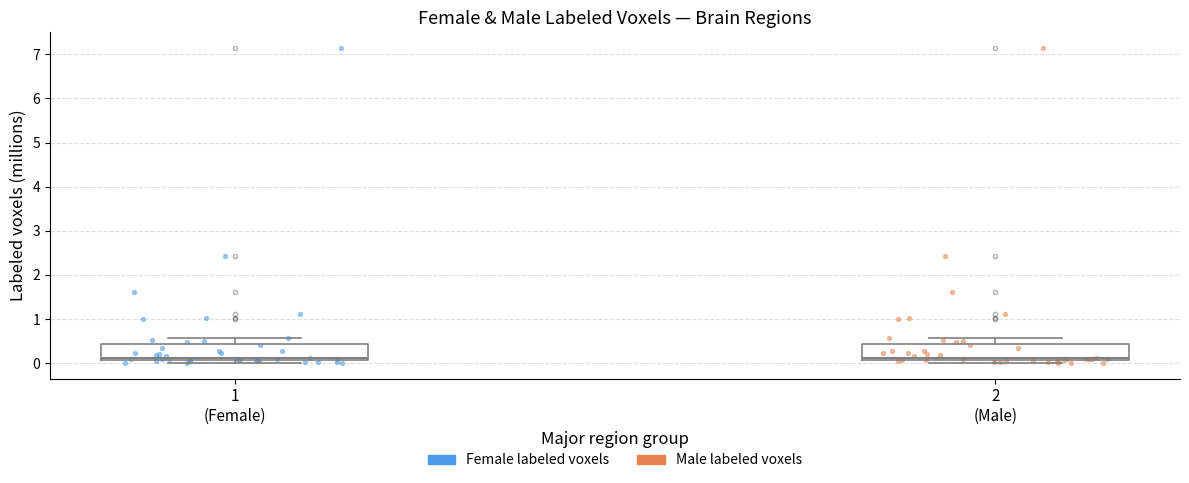

Reading left to right, read every box against the y-axis: the position of its median line, the range the box covers, and the ends of its whiskers. The values are not printed on the chart, so give them approximately, as read against the axis.

1 (Female): median 0.1 (just above the box's lower edge), box 0.1 to 0.4, whiskers 0.0 to 0.6
2 (Male): median 0.1 (just above the box's lower edge), box 0.1 to 0.4, whiskers 0.0 to 0.6